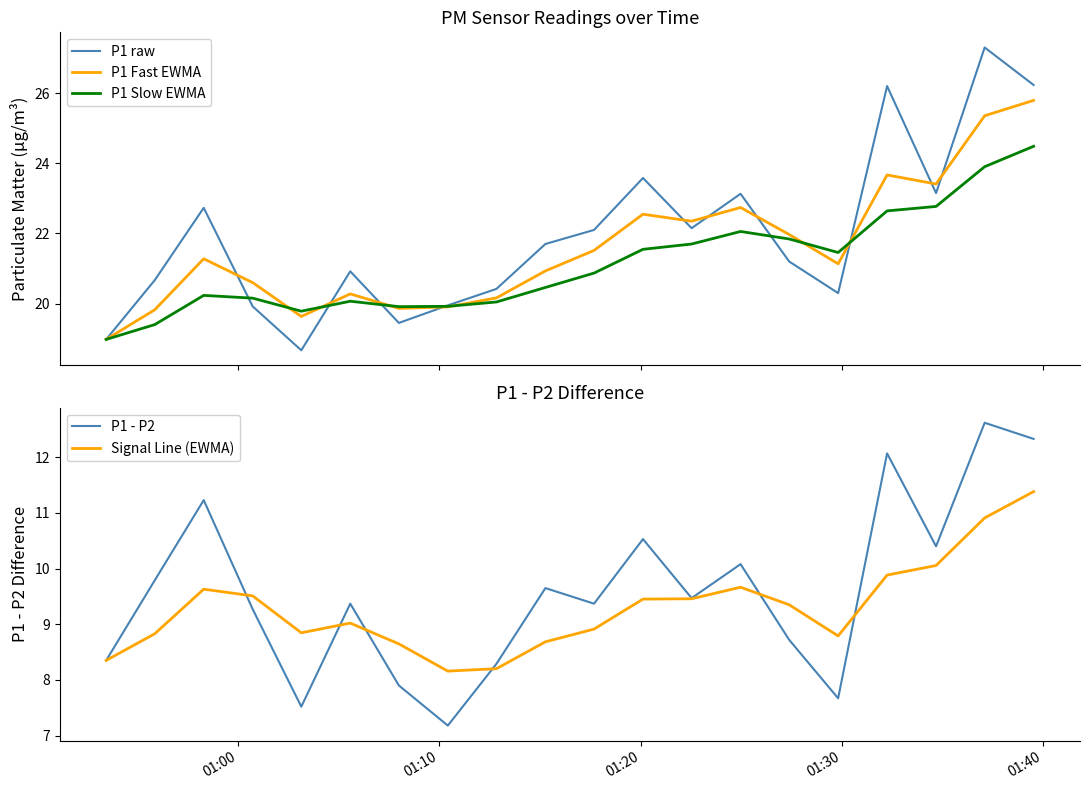

What is the maximum value shown in the chart?

27.3